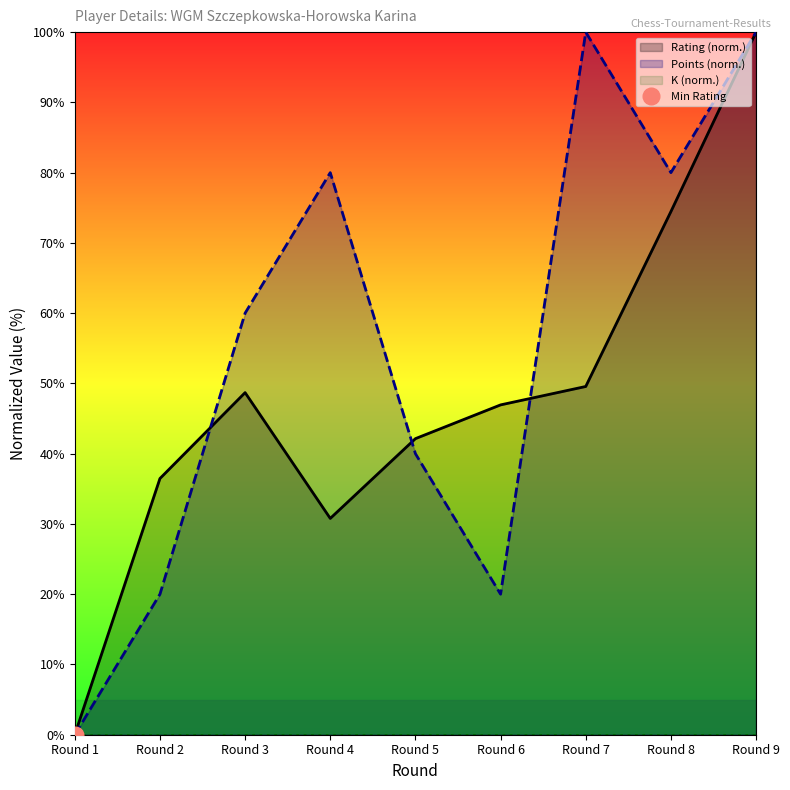

How many intersections are there between Rating (norm.) and Points (norm.)?

3